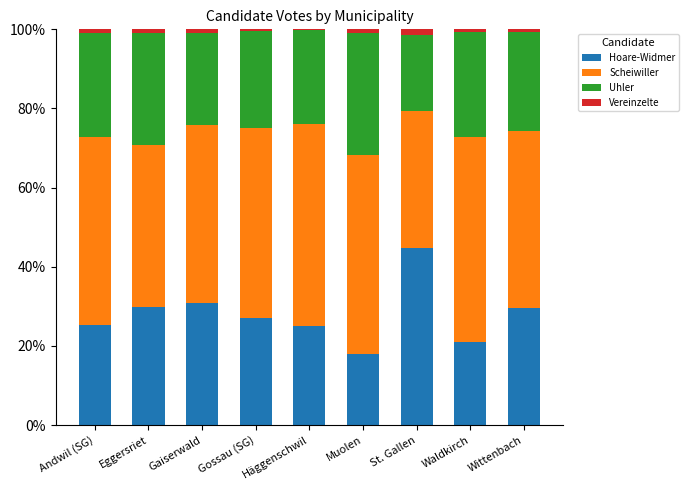

True or false: Hoare-Widmer has a value of 30.8 at Gaiserwald.

True